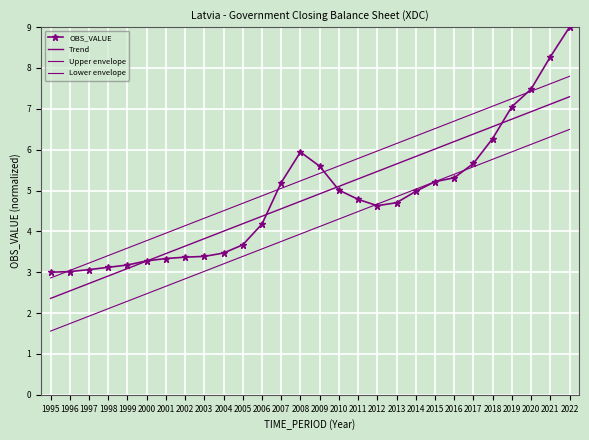

What is the maximum value for OBS_VALUE?

9.0